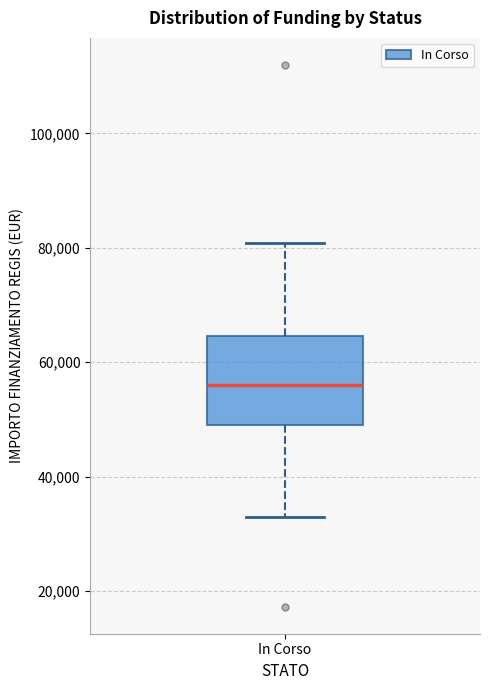

Transcribe this box plot: give where the median line is, the range the box spans, and where the two whiskers end, as read against the y-axis. The values are not printed on the chart, so give them approximately, as read against the axis.

median 56000, box 50000 to 64000, whiskers 32000 to 80000